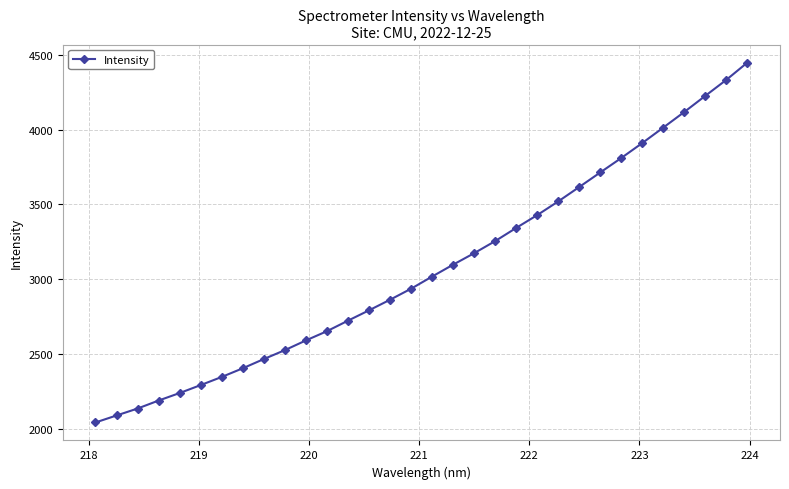

What is the difference between the maximum and minimum values?

2408.5